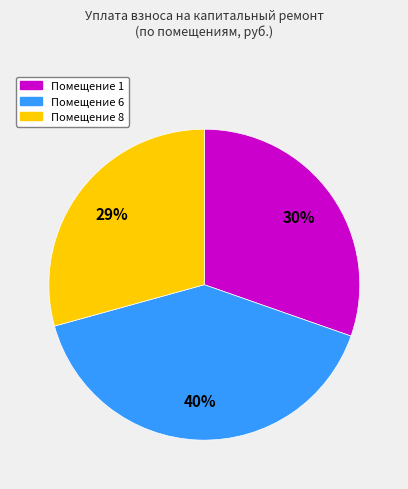

Is there any slice that represents more than half of the pie?

No